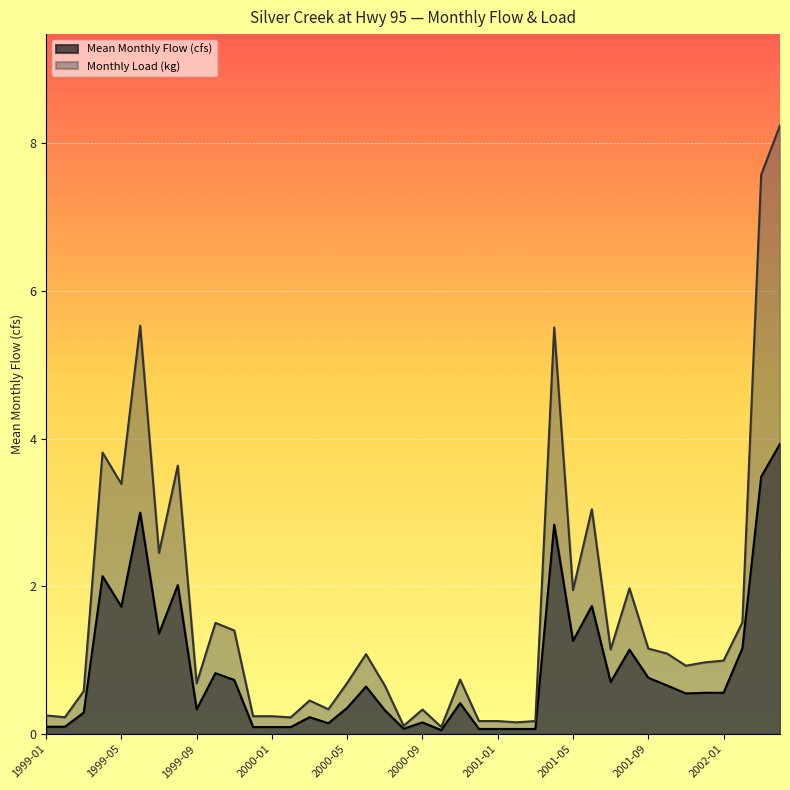

What are all the series names shown in the legend?

Mean Monthly Flow (cfs), Monthly Load (kg)